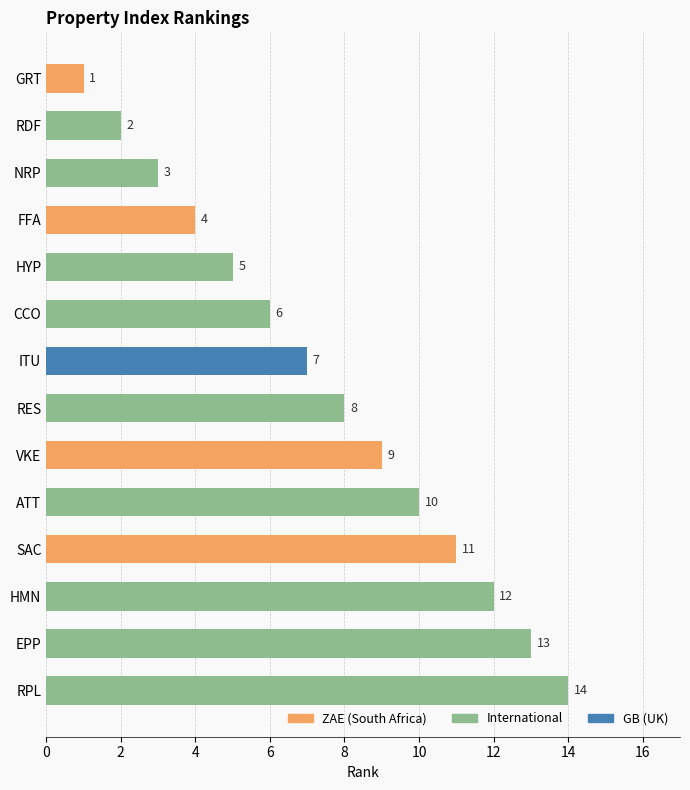

Which category has the lowest value across all series?

GRT